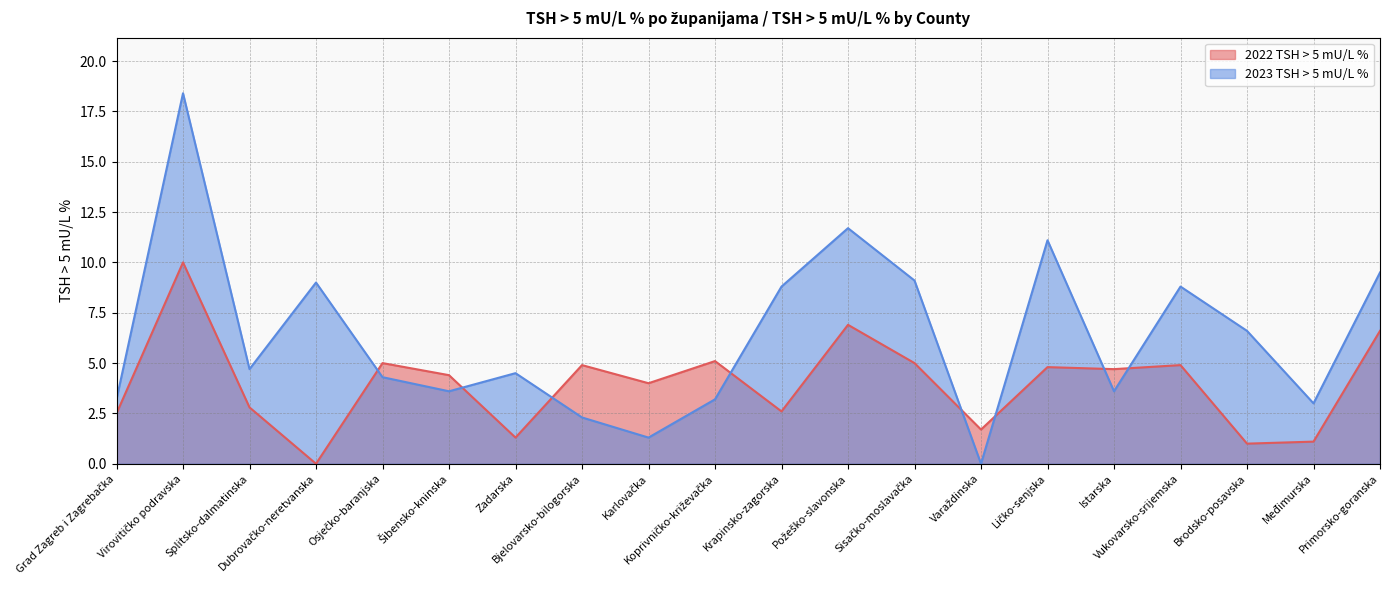

Read the 2023 TSH > 5 mU/L % value at Vukovarsko-srijemska.

8.8